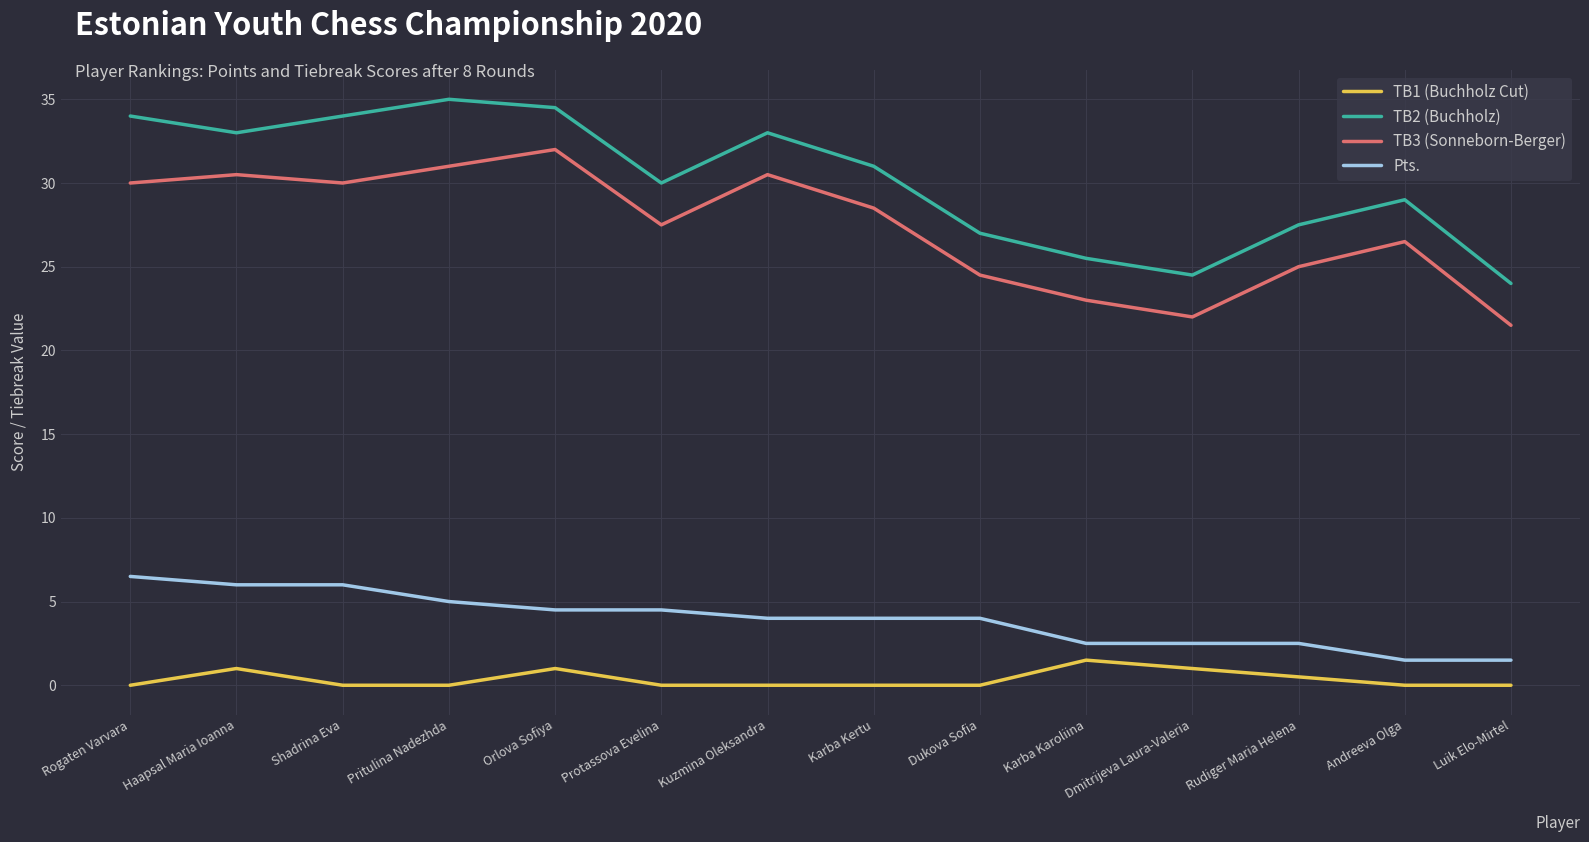

What is the greatest value displayed?

35.0